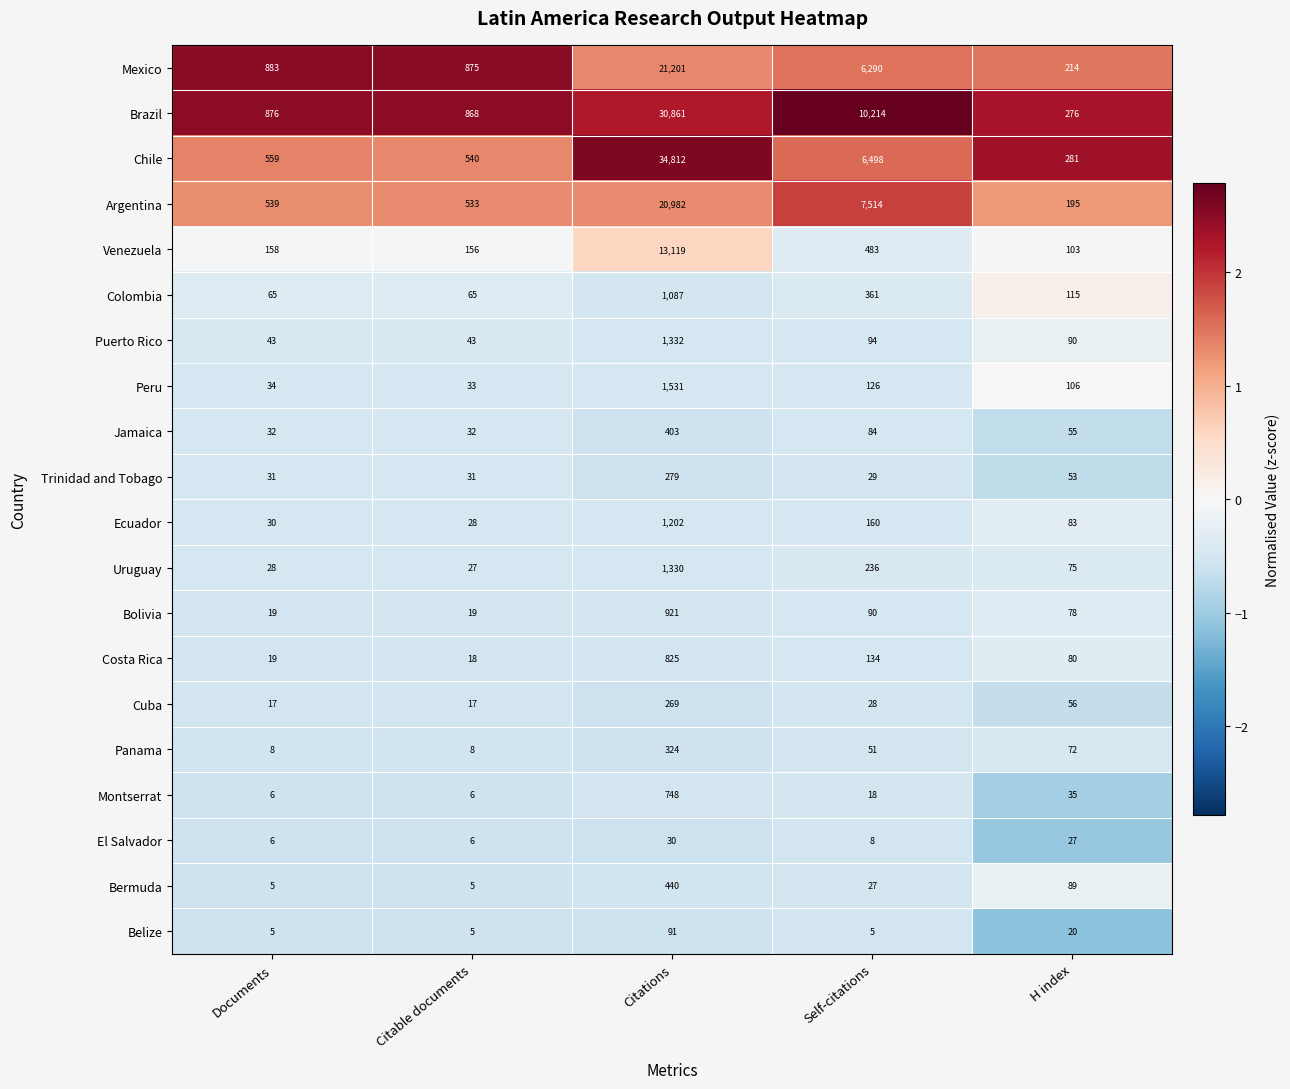

What is the maximum value for El Salvador?

30